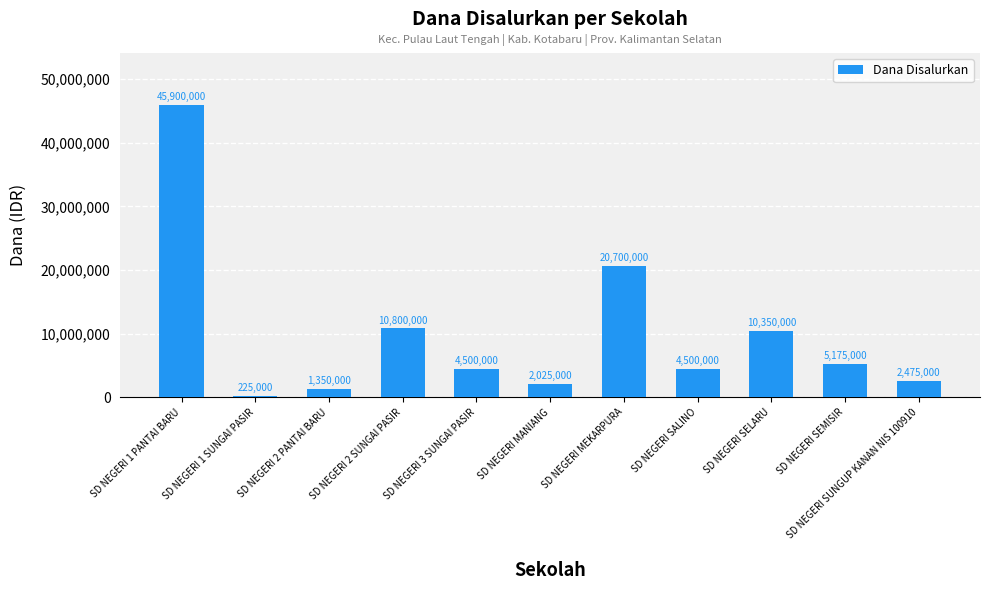

What is the value of the 11th bar from the left?

2475000